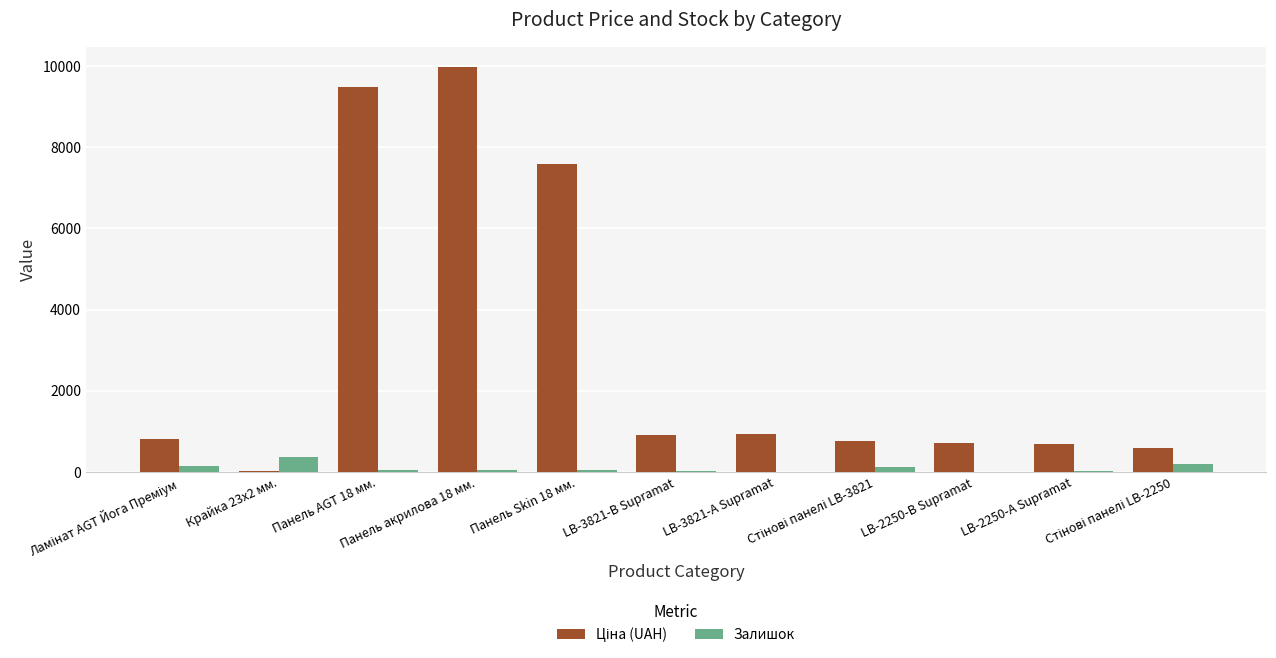

What is the sum of all Залишок values?

1012.0